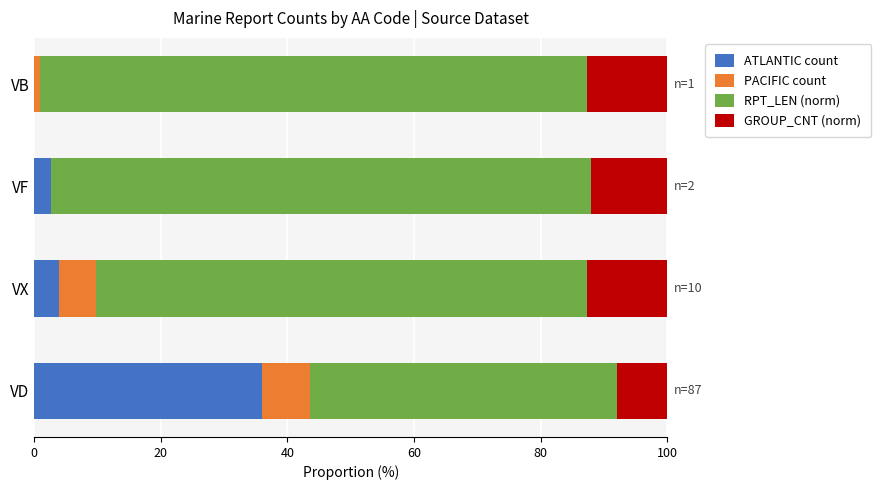

Is it true that ATLANTIC count equals 63.8 at VD?

False